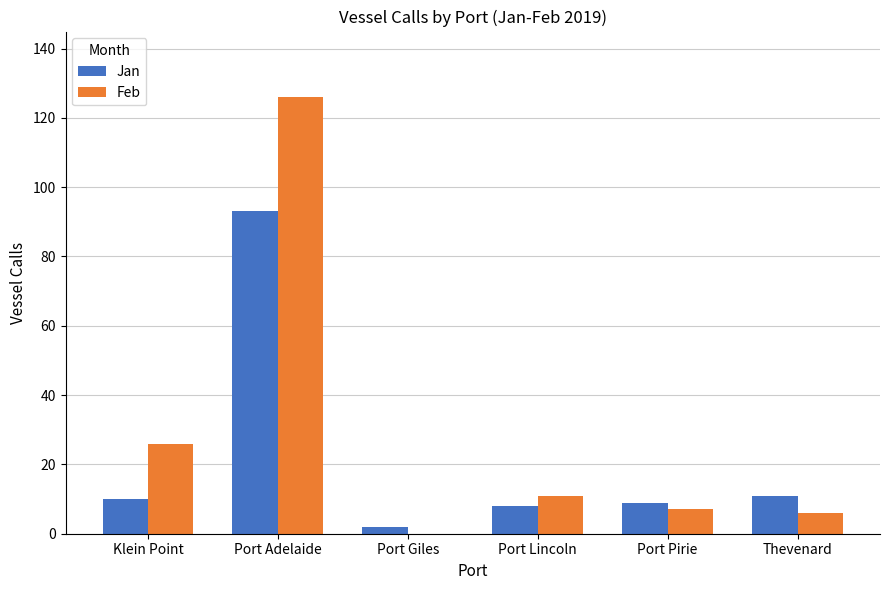

The Jan series shows 2 at Port Giles. True or false?

True